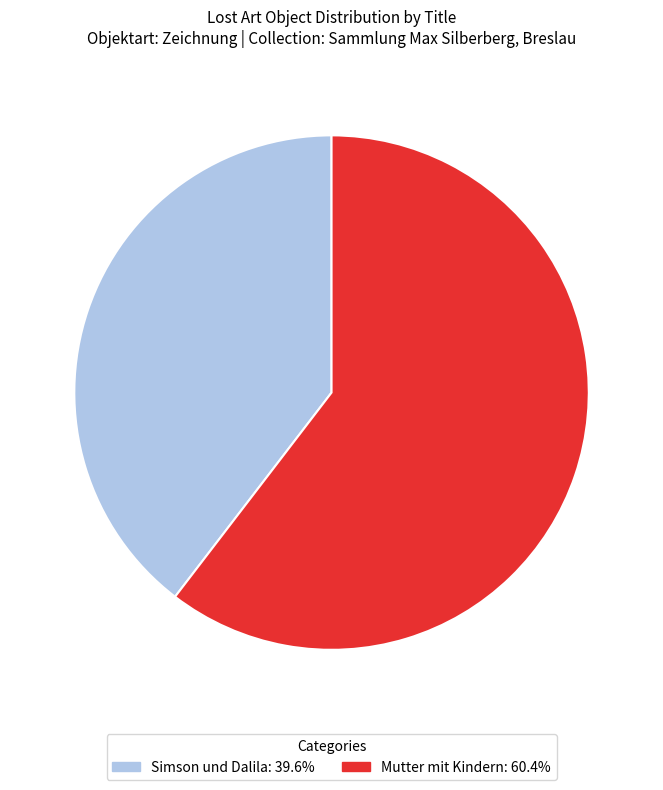

Do Mutter mit Kindern and Simson und Dalila together represent more than half of the pie?

Yes